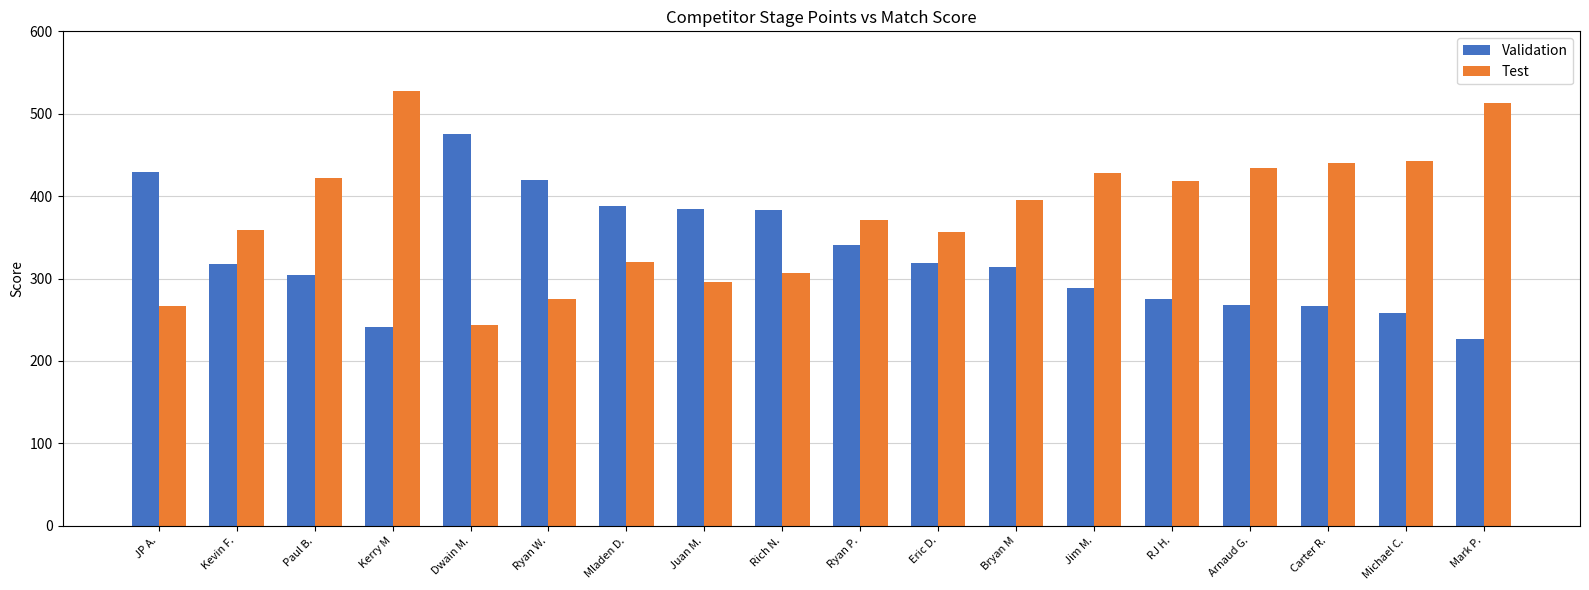

How many categories are shown in the chart?

18